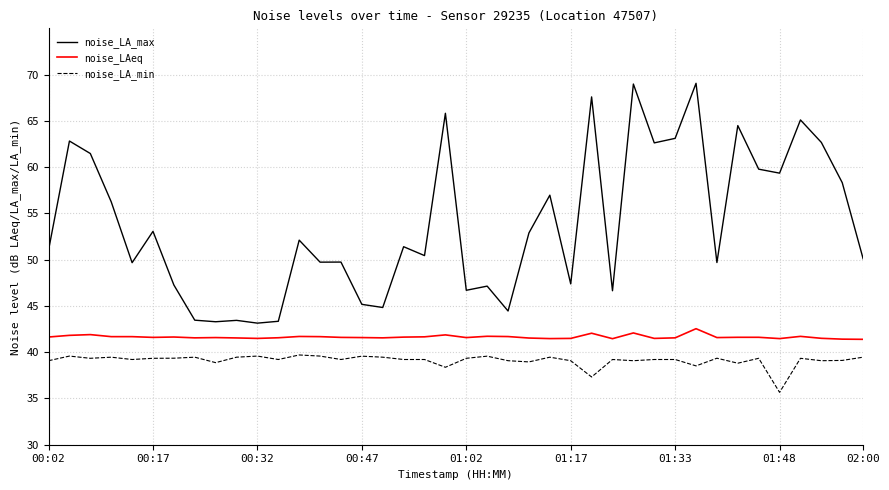

List the series in order of their overall mean, highest first.

noise_LA_max, noise_LAeq, noise_LA_min